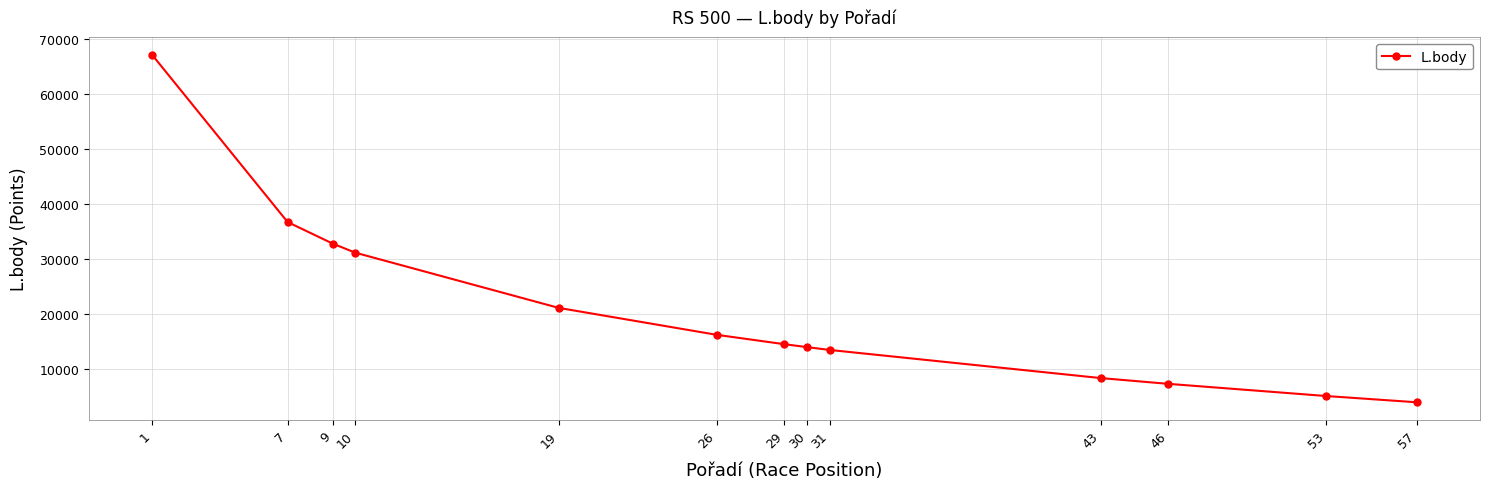

What is the difference between the maximum and minimum values?

63211